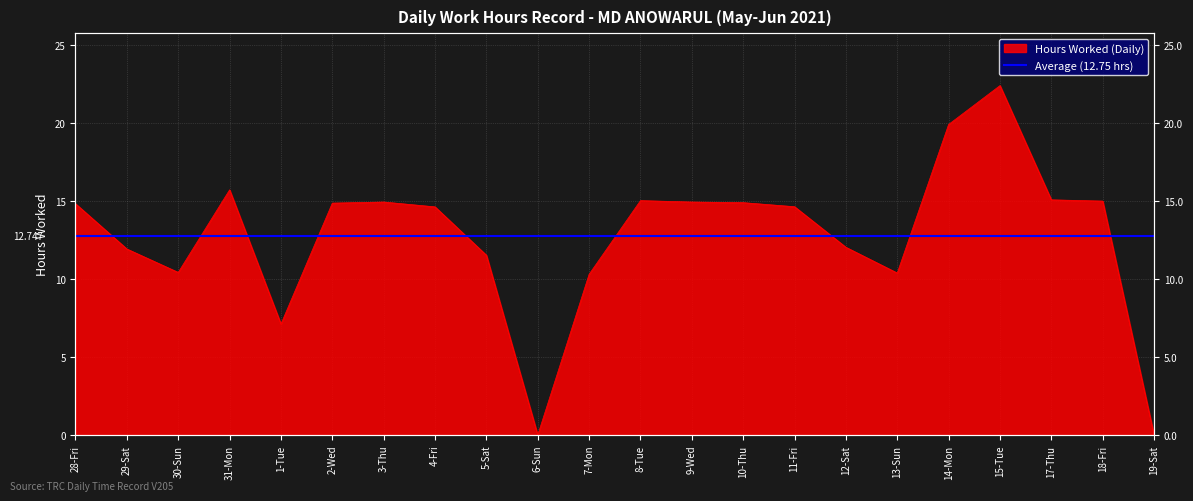

What position from the right is 1-Tue?

18